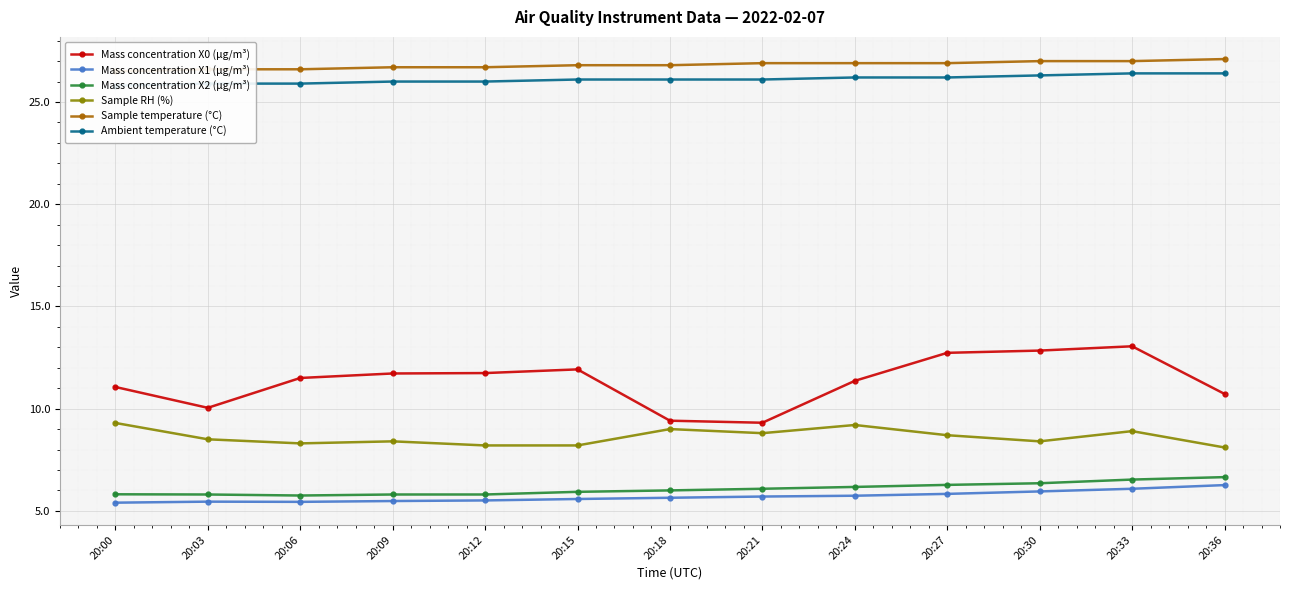

How many categories are shown in the chart?

13